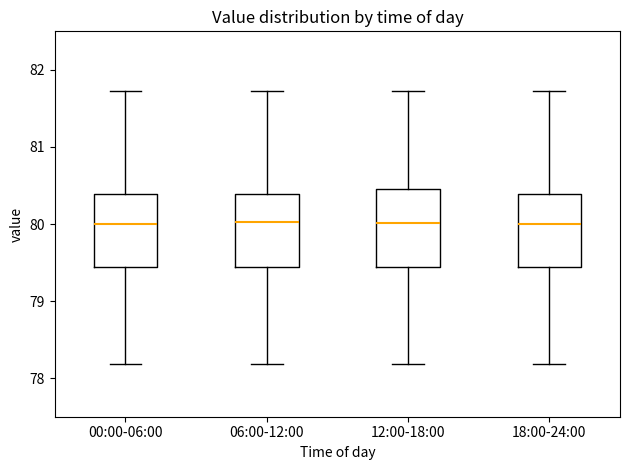

Reading left to right, read every box against the y-axis: the position of its median line, the range the box covers, and the ends of its whiskers. The values are not printed on the chart, so give them approximately, as read against the axis.

00:00-06:00: median 80.0, box 79.4 to 80.4, whiskers 78.2 to 81.7
06:00-12:00: median 80.0, box 79.4 to 80.4, whiskers 78.2 to 81.7
12:00-18:00: median 80.0, box 79.4 to 80.5, whiskers 78.2 to 81.7
18:00-24:00: median 80.0, box 79.4 to 80.4, whiskers 78.2 to 81.7